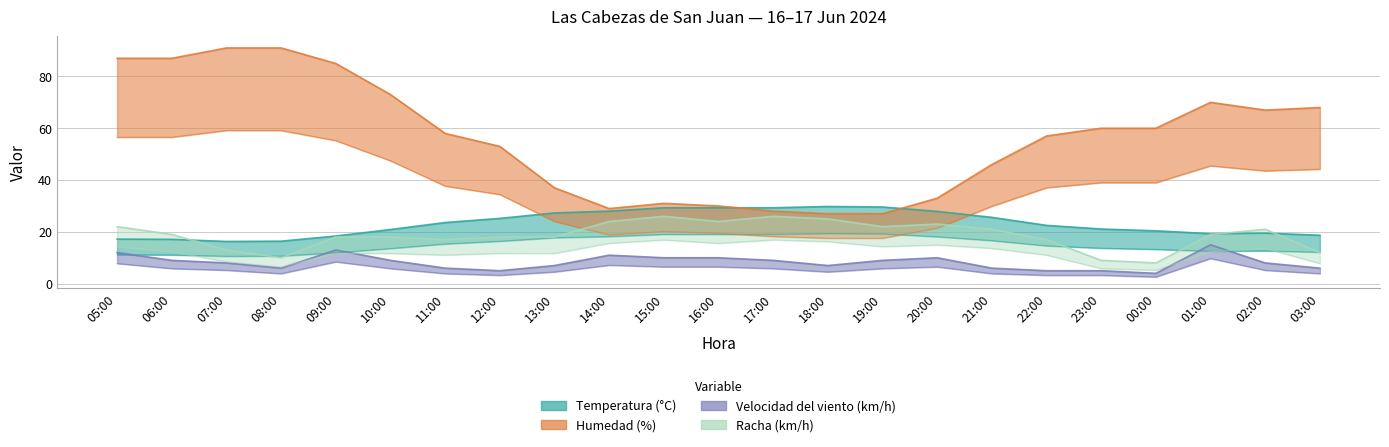

What is the spread (max minus min) of values at 11:00?

52.0